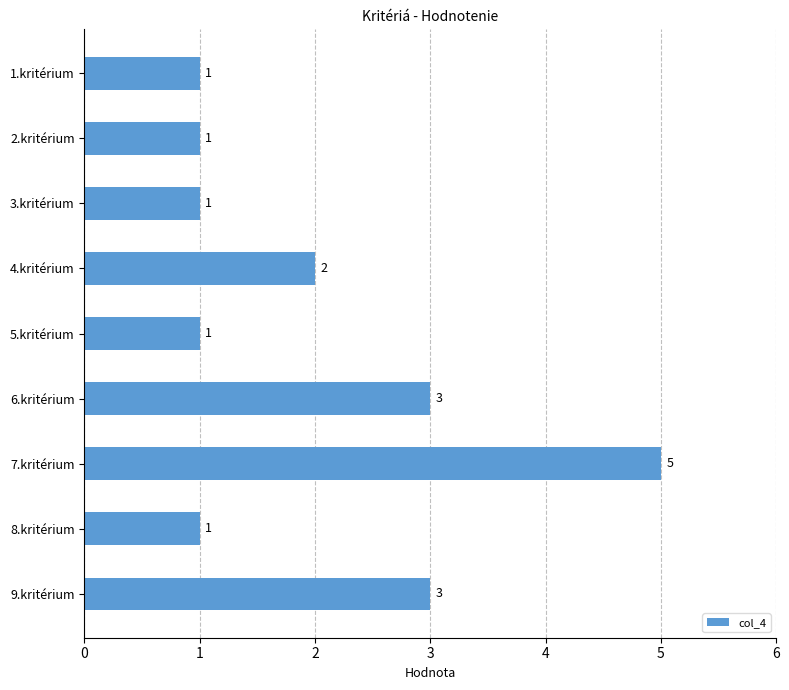

The value at 3.kritérium is 1. True or false?

True